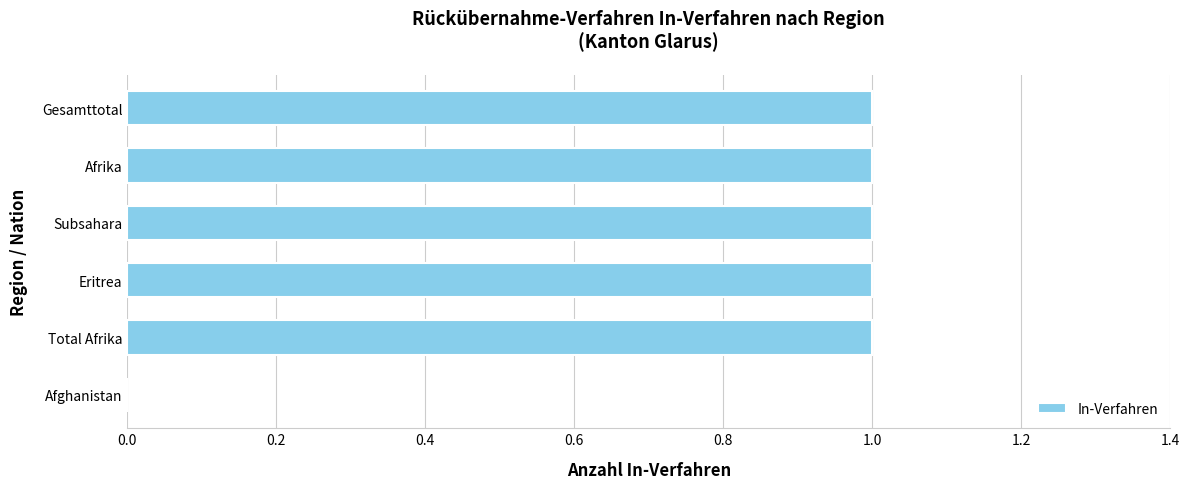

True or false: the data shows 1 at Eritrea.

True